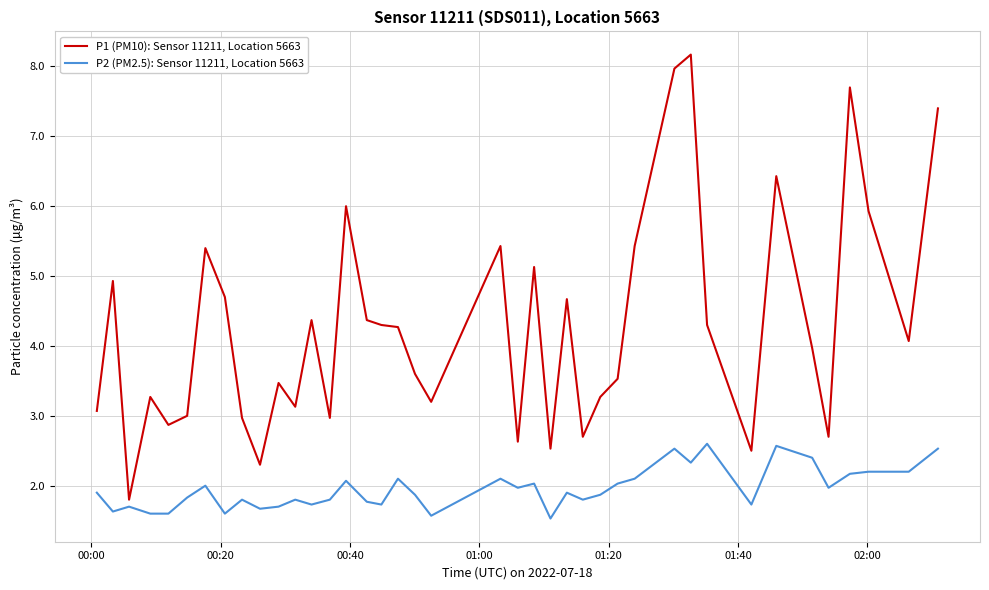

Which series has the largest total across all categories?

P1 (PM10): Sensor 11211, Location 5663